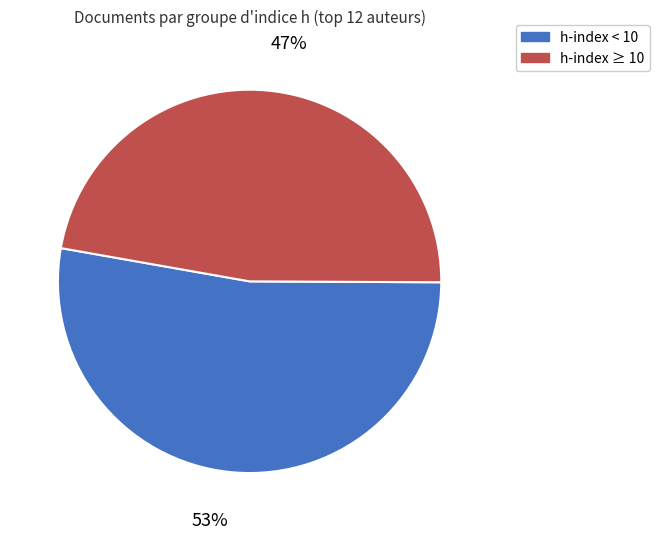

To the nearest percent, what is the average slice percentage?

50%